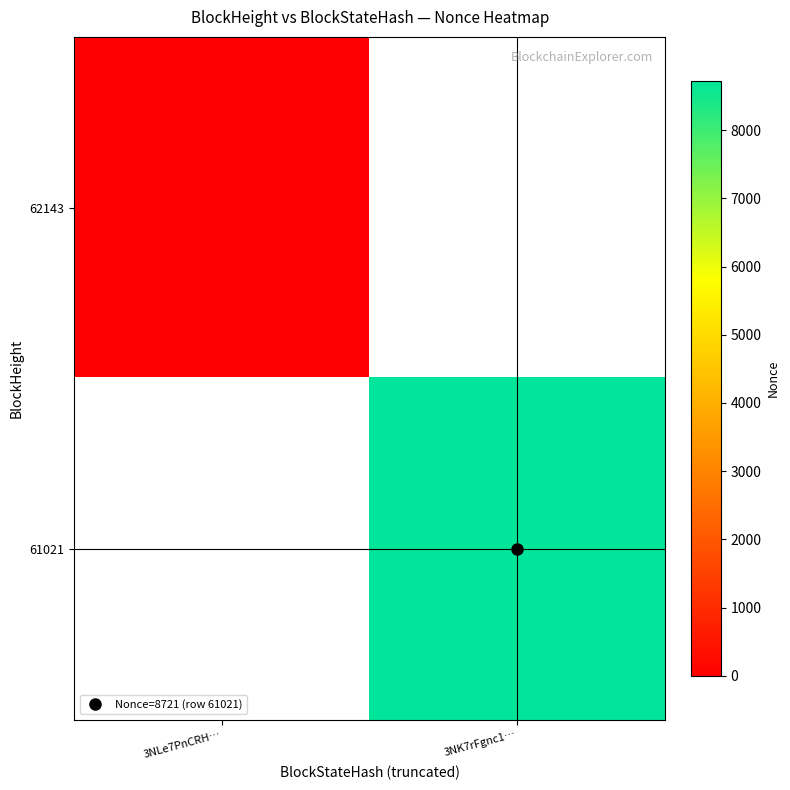

The value of 61021 at 3NK7rFgnc1… is 8721.0. True or false?

True